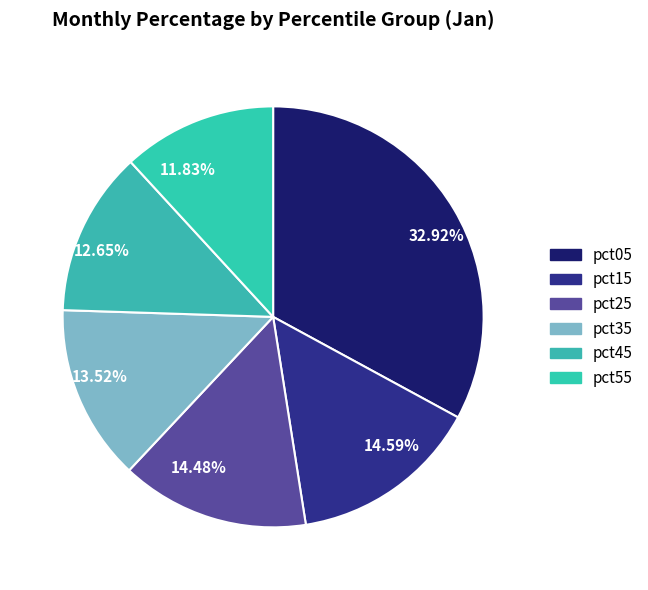

Which slice is the largest?

32.92%